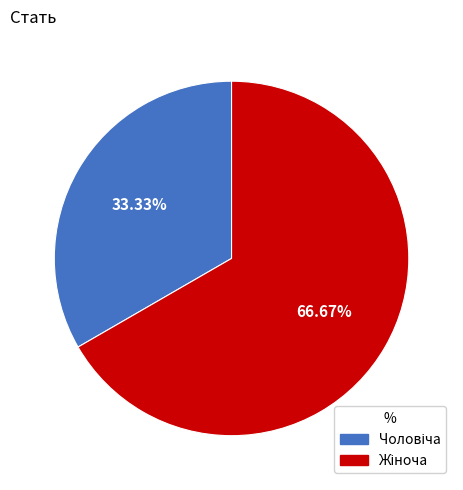

Count the number of slices in the pie.

2